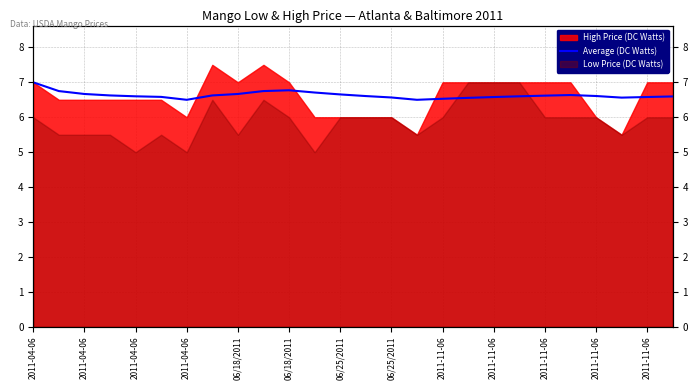

How many values are between 6 and 7?

26